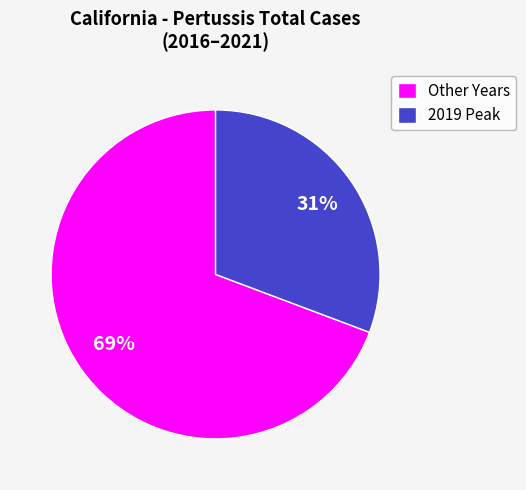

Does any single category account for the majority?

Yes